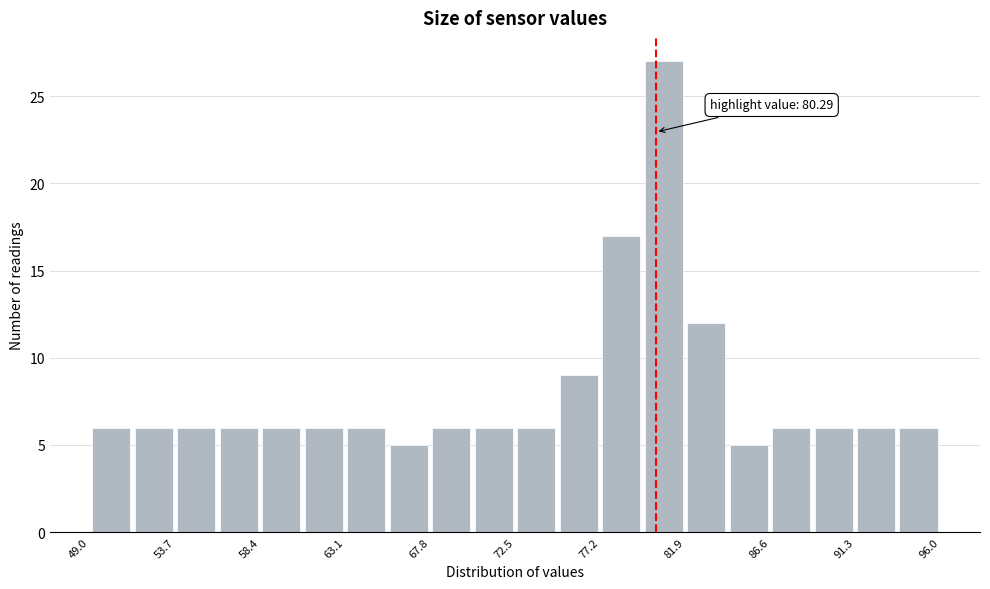

Which range on the x-axis has the tallest bar?

79.55 to 81.90